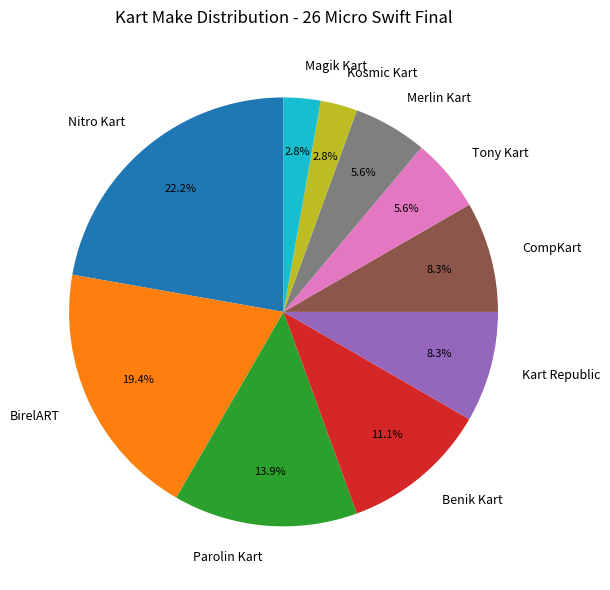

Between Parolin Kart and Kosmic Kart, which is larger?

Parolin Kart